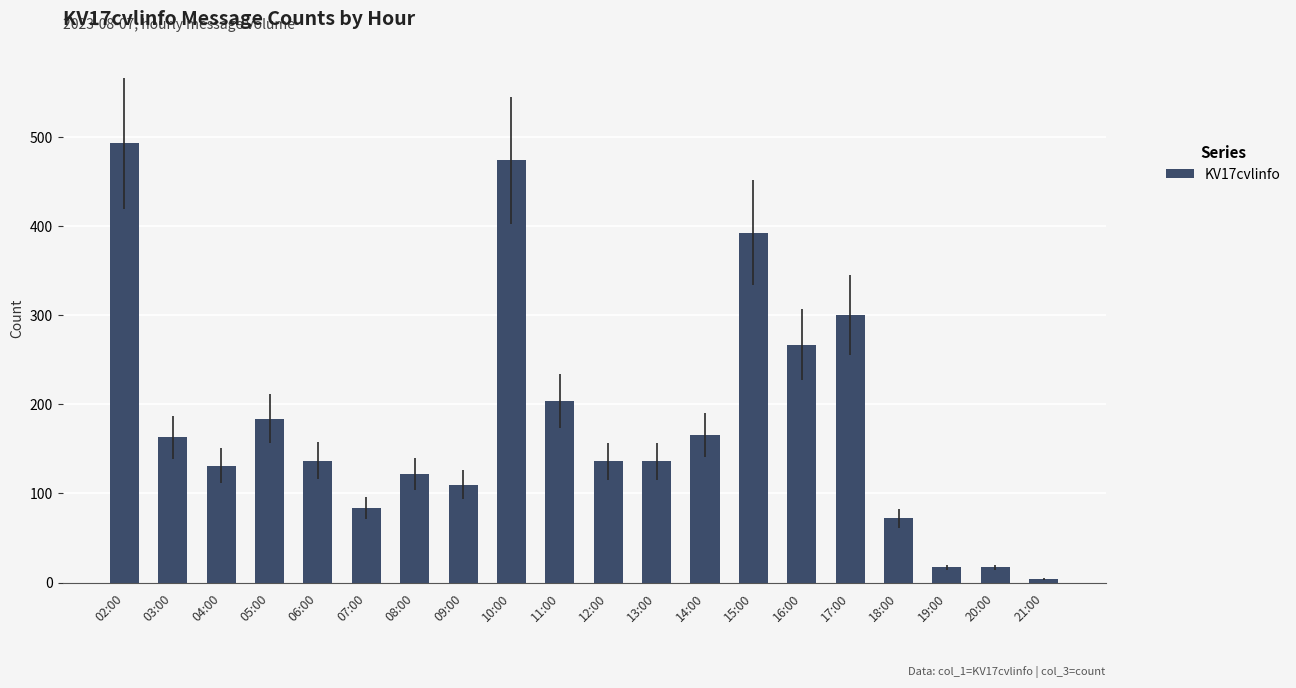

What is the change in value from 02:00 to 11:00?

-289